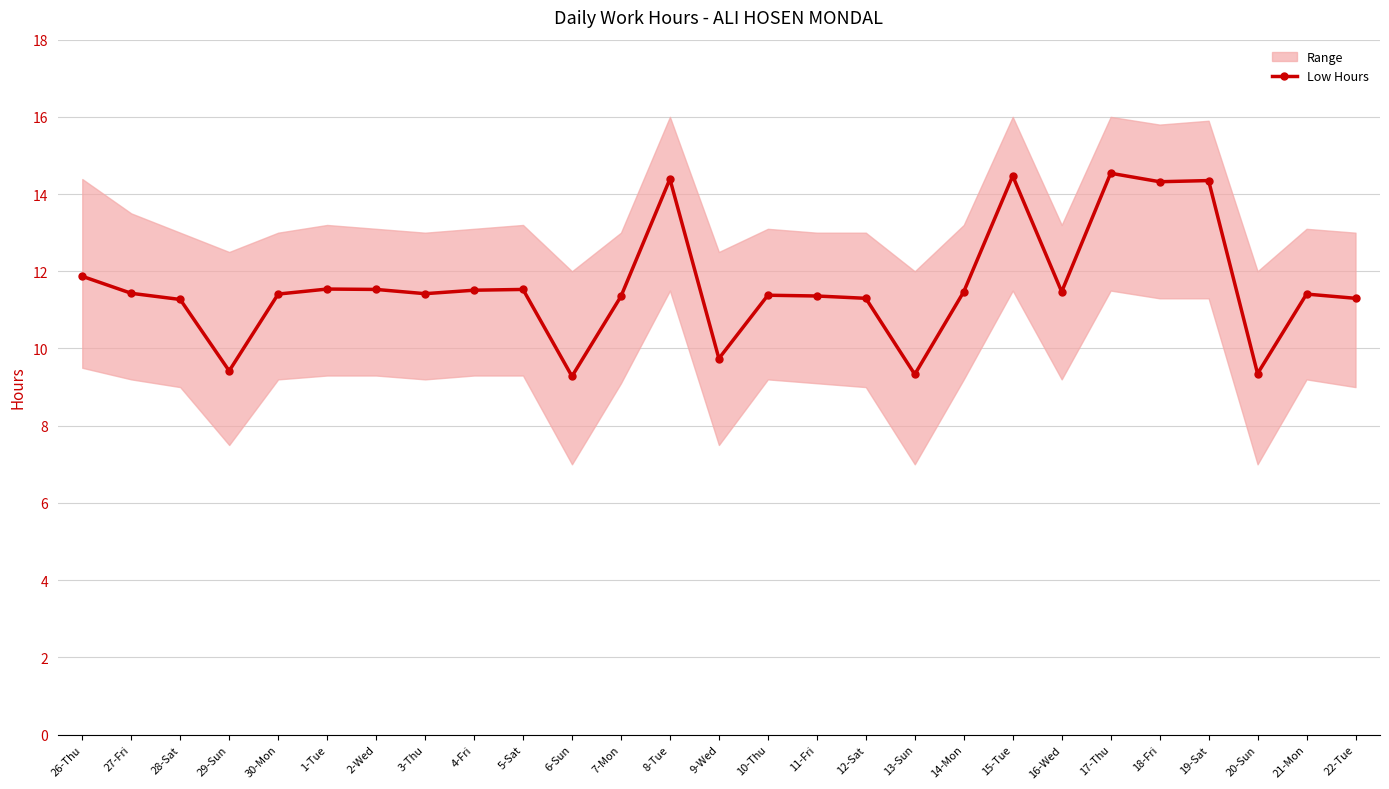

What is the change in value from 29-Sun to 10-Thu?

+2.0